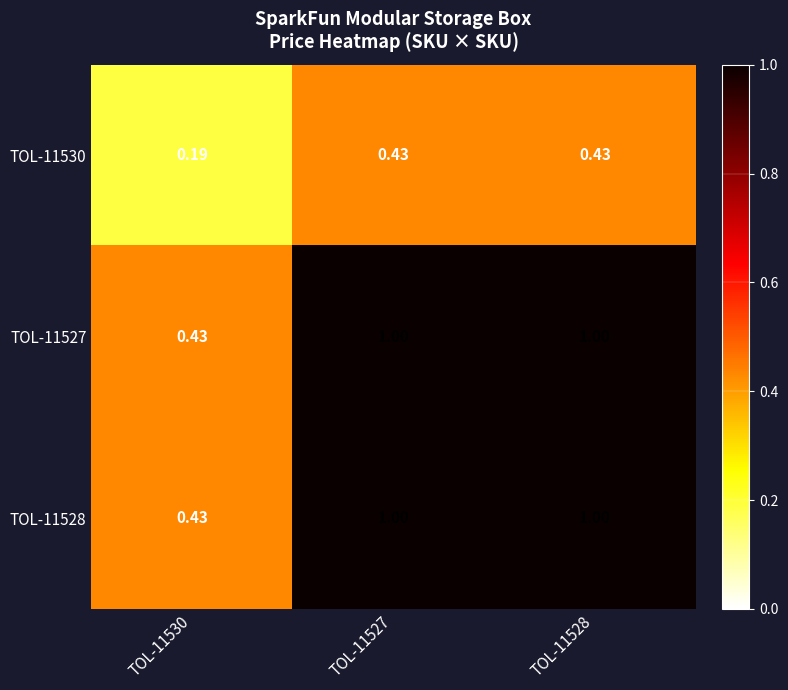

Is the value of TOL-11527 at TOL-11528 greater than the value of TOL-11530 at TOL-11528?

Yes